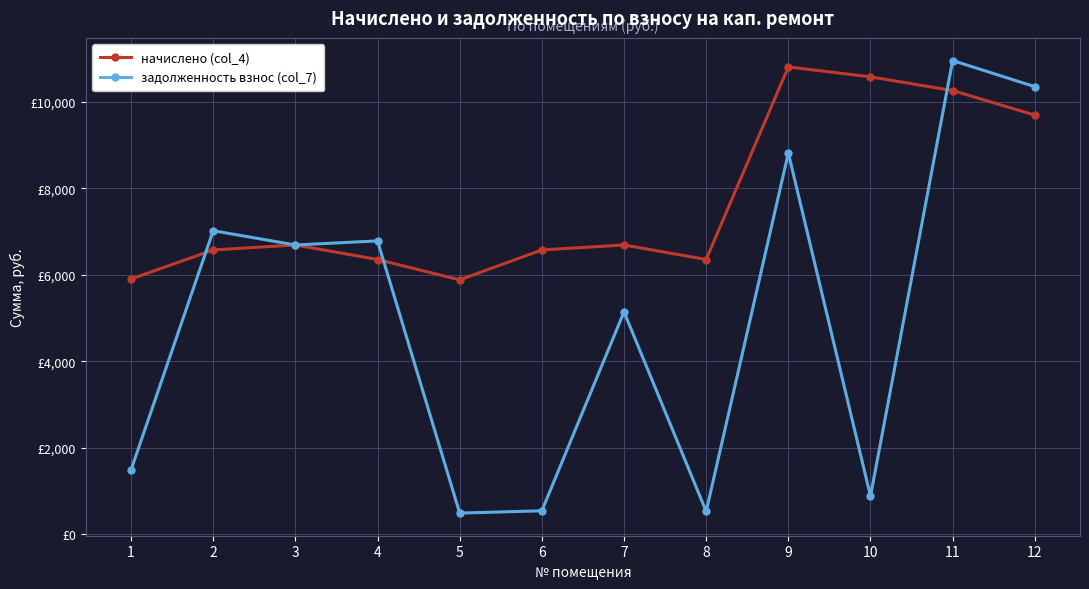

What is the sum of all задолженность взнос (col_7) values?

59703.4